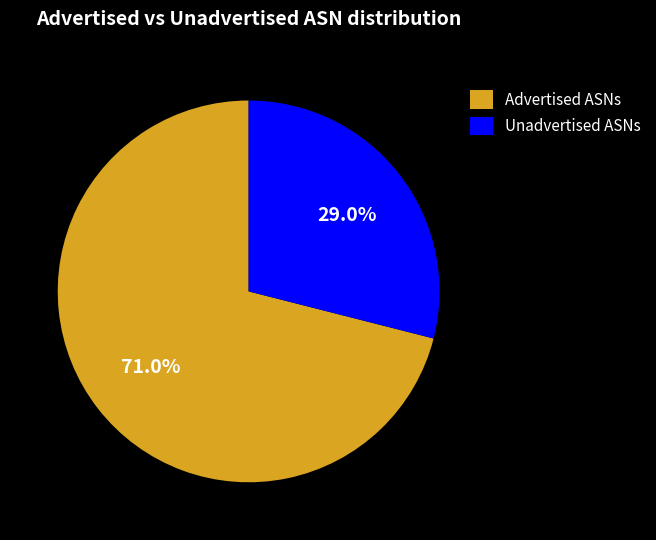

Rank the categories by value from lowest to highest.

Unadvertised ASNs, Advertised ASNs